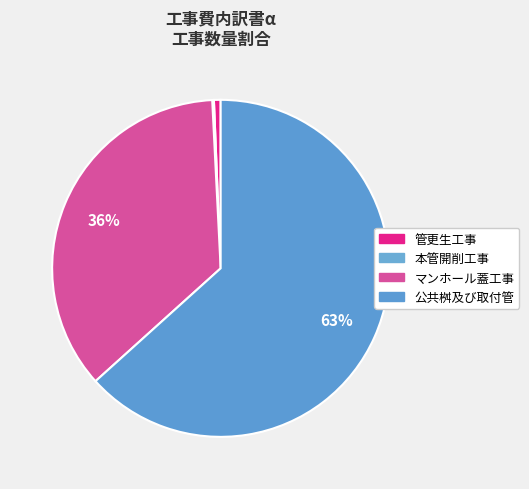

Count the number of slices in the pie.

4